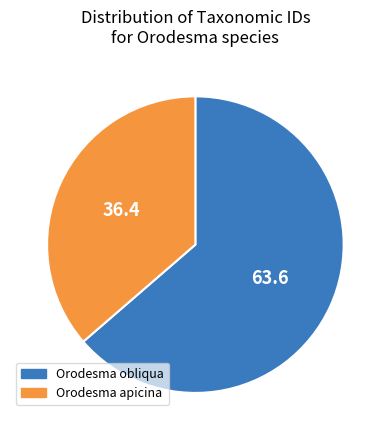

Which slice is the largest?

Orodesma obliqua